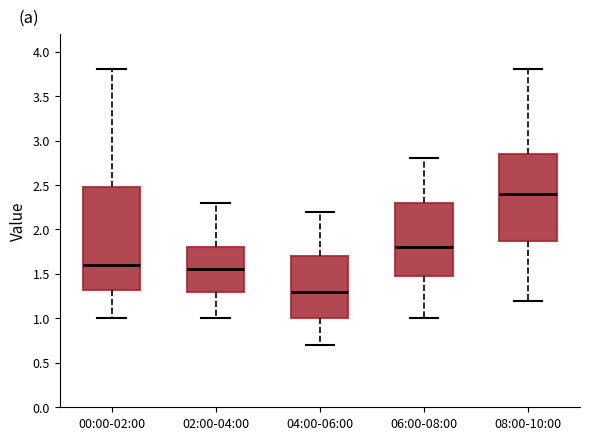

Reading left to right, transcribe this box plot: for each box, give where its median line is, the range the box spans, and where its two whiskers end, as read against the y-axis. The values are not printed on the chart, so give them approximately, as read against the axis.

00:00-02:00: median 1.60, box 1.30 to 2.50, whiskers 1.00 to 3.80
02:00-04:00: median 1.55, box 1.30 to 1.80, whiskers 1.00 to 2.30
04:00-06:00: median 1.30, box 1.00 to 1.70, whiskers 0.70 to 2.20
06:00-08:00: median 1.80, box 1.50 to 2.30, whiskers 1.00 to 2.80
08:00-10:00: median 2.40, box 1.90 to 2.85, whiskers 1.20 to 3.80